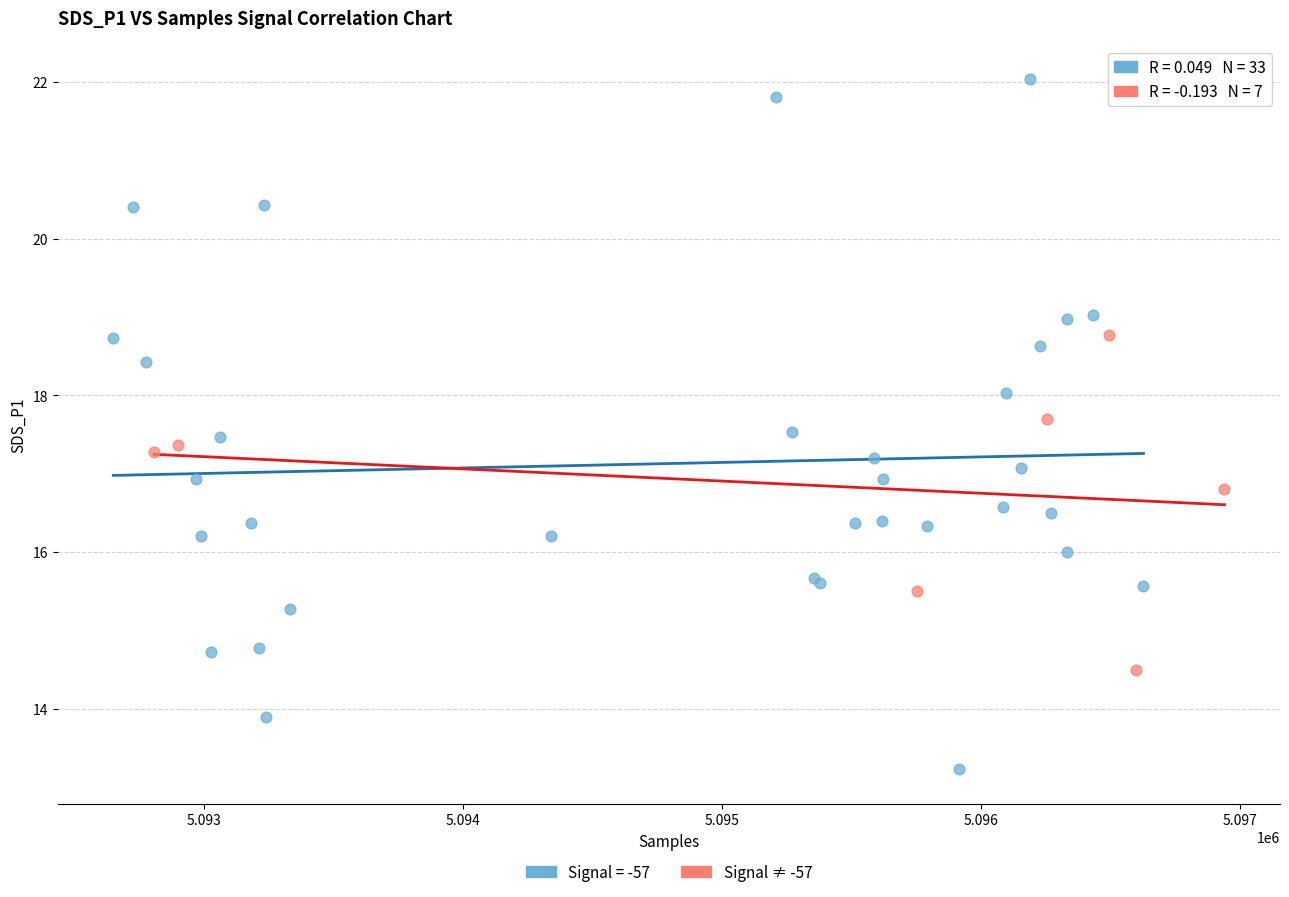

Which series contains the highest Y value?

Signal = -57